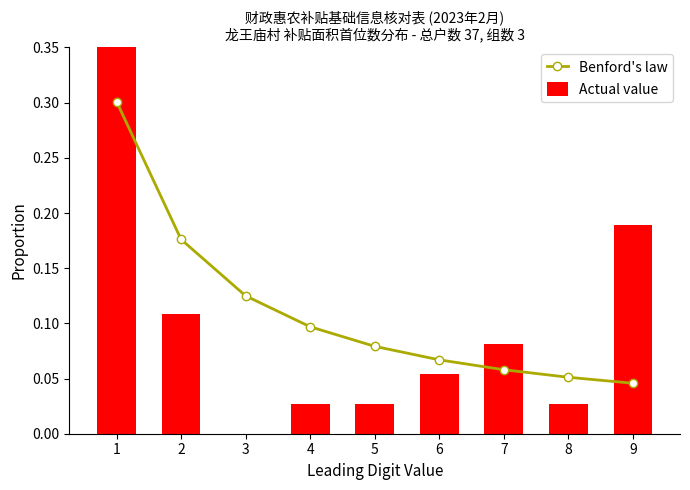

Which has a higher value, 4 or 1?

1